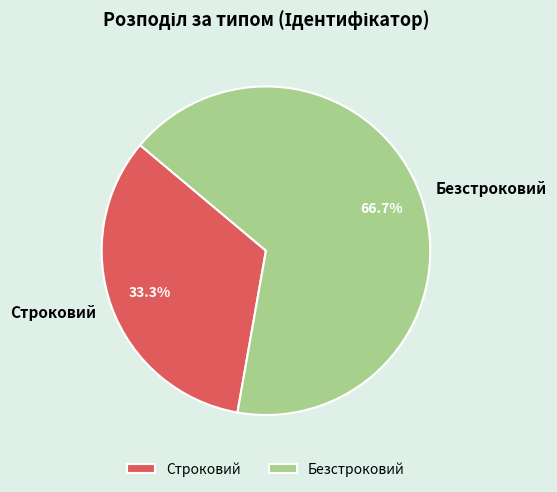

Which slice is the largest?

Безстроковий